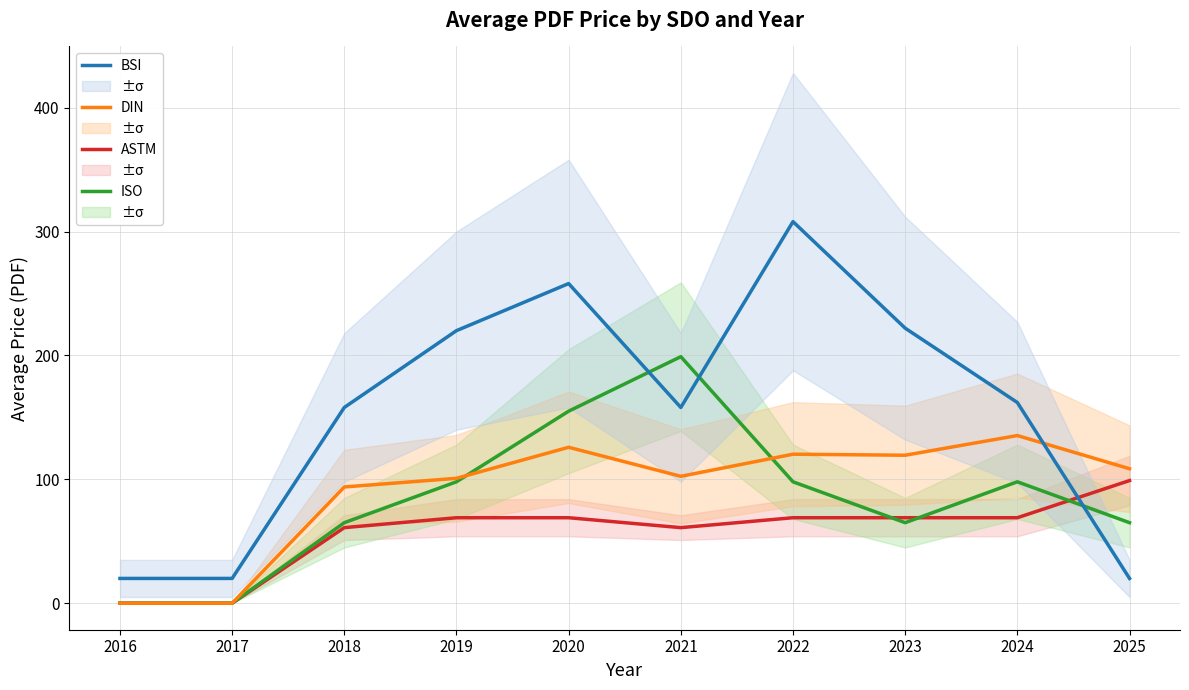

True or false: BSI has more than 2 points higher than both neighbors.

False